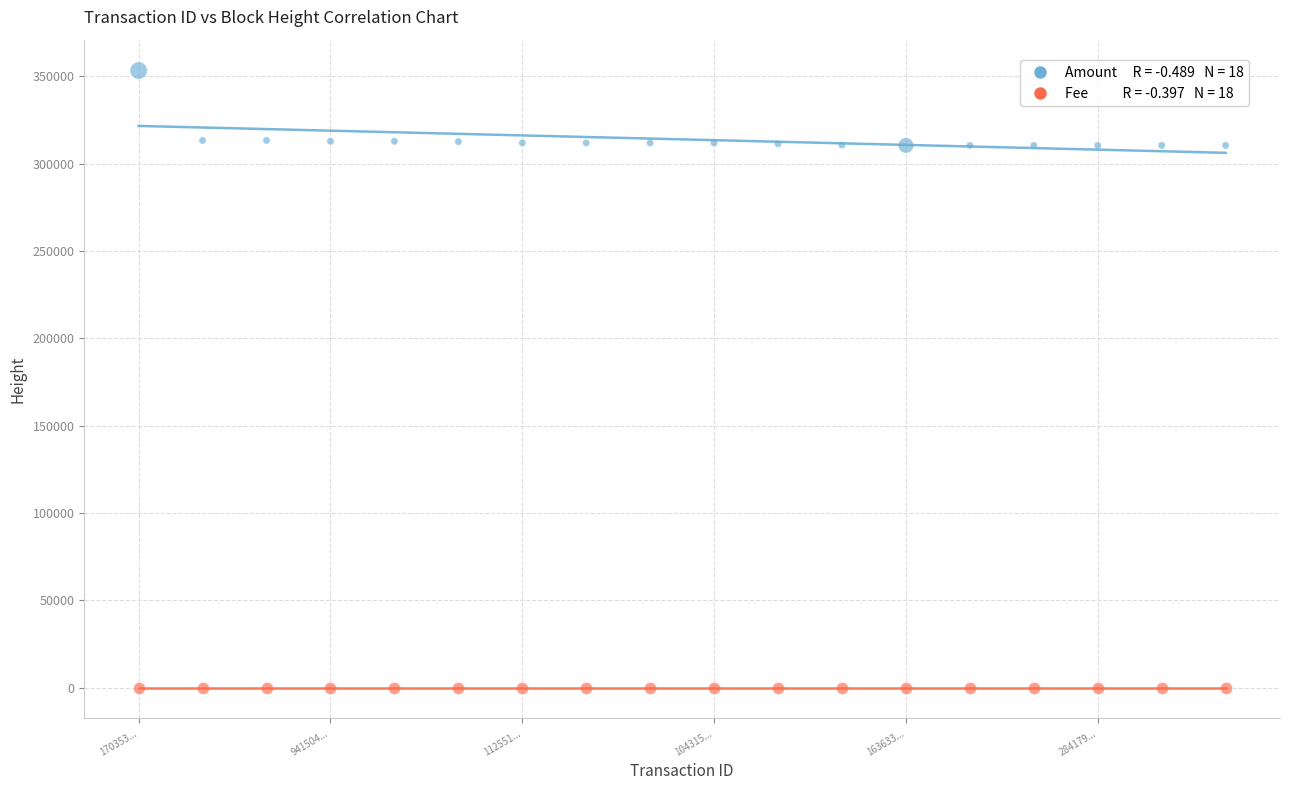

Across all data points, what is the range of Y values (max minus min)?

353230